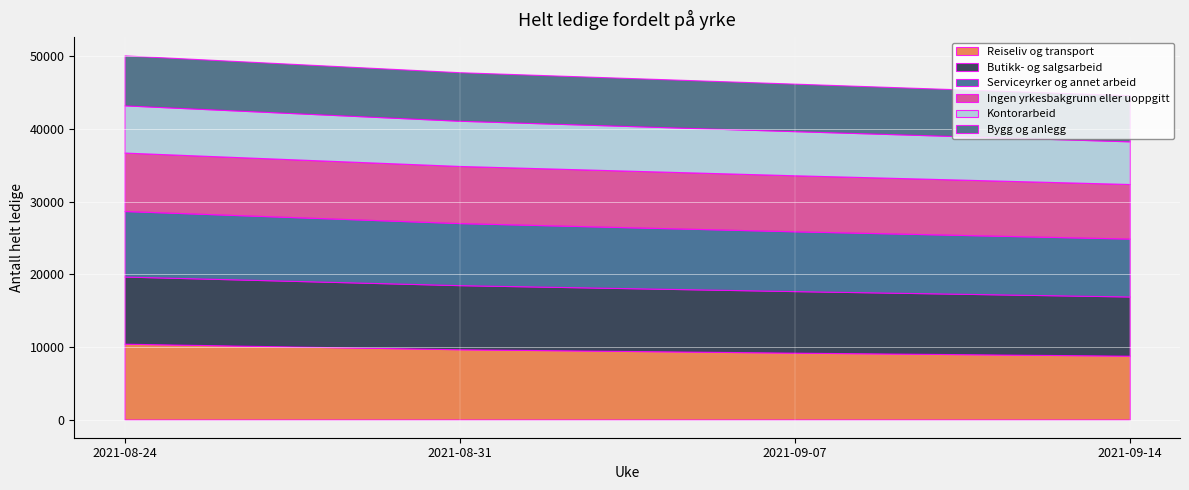

True or false: Butikk- og salgsarbeid has a value of 8469 at 2021-09-07.

True